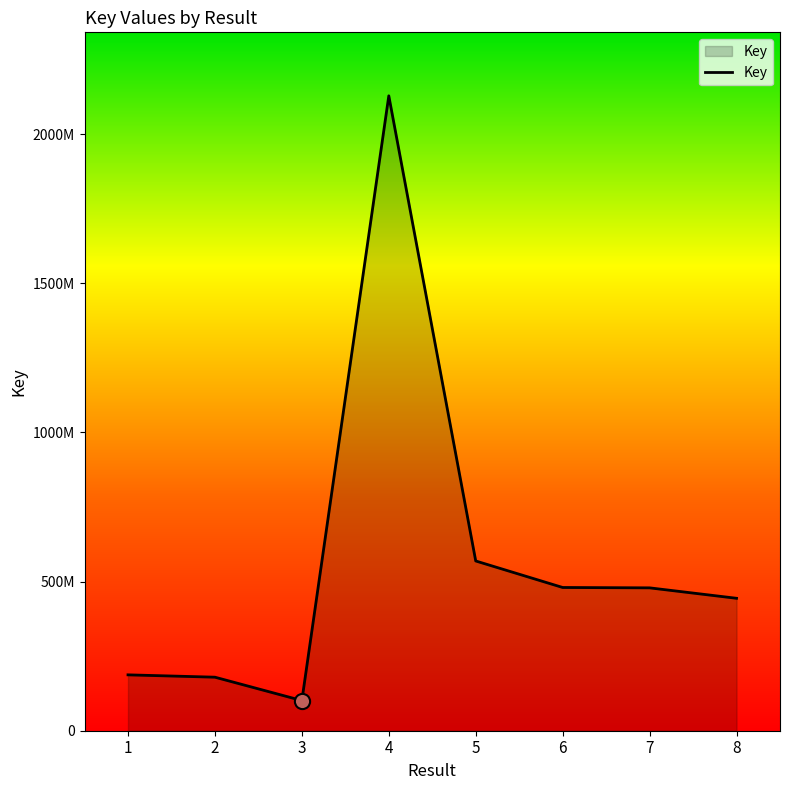

Does the chart have visible grid lines?

No